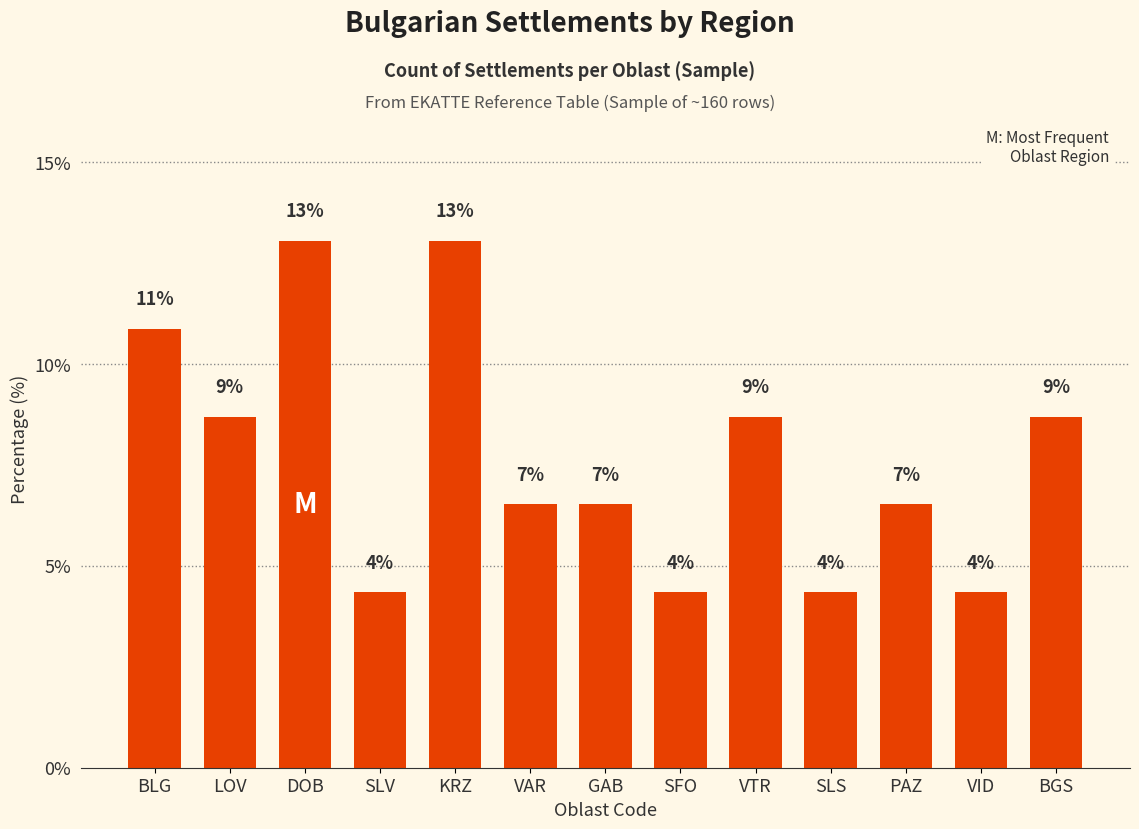

Does the chart contain any negative values?

No